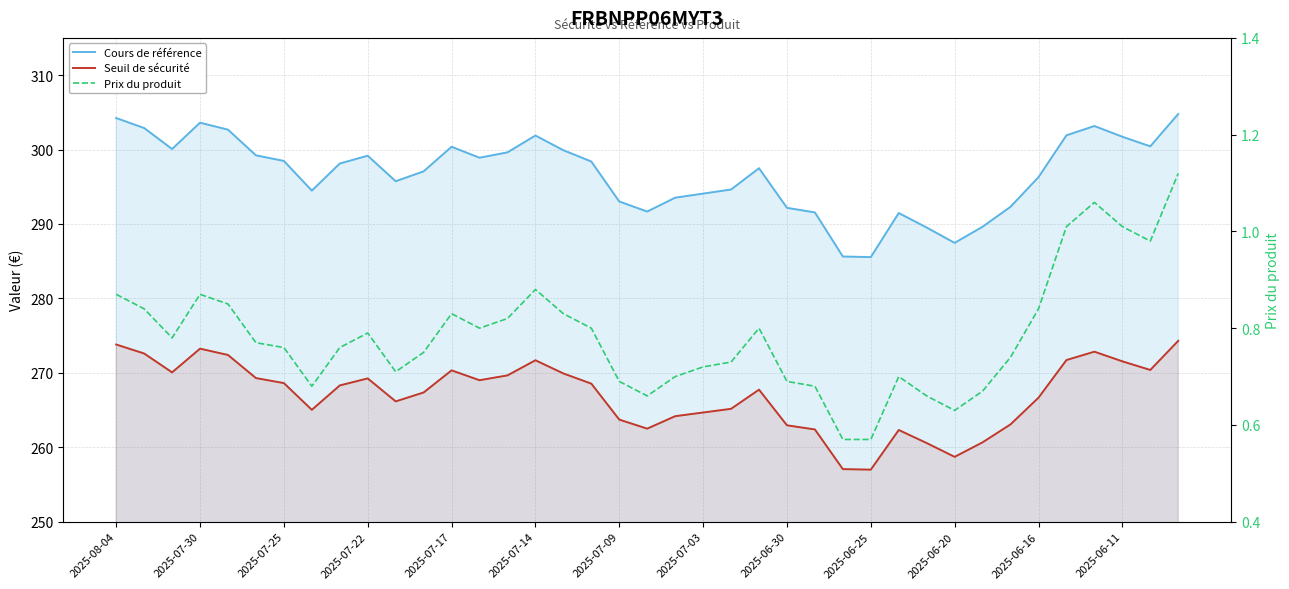

What is the value of the Prix du produit point at the 19th from the left?

0.7